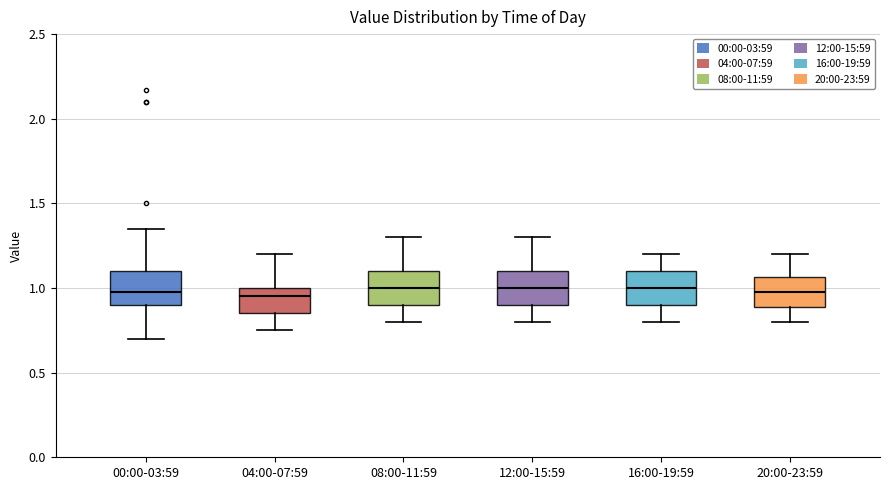

Reading left to right, read every box against the y-axis: the position of its median line, the range the box covers, and the ends of its whiskers. The values are not printed on the chart, so give them approximately, as read against the axis.

00:00-03:59: median 1.00, box 0.90 to 1.10, whiskers 0.70 to 1.35
04:00-07:59: median 0.95, box 0.85 to 1.00, whiskers 0.75 to 1.20
08:00-11:59: median 1.00, box 0.90 to 1.10, whiskers 0.80 to 1.30
12:00-15:59: median 1.00, box 0.90 to 1.10, whiskers 0.80 to 1.30
16:00-19:59: median 1.00, box 0.90 to 1.10, whiskers 0.80 to 1.20
20:00-23:59: median 1.00, box 0.90 to 1.05, whiskers 0.80 to 1.20